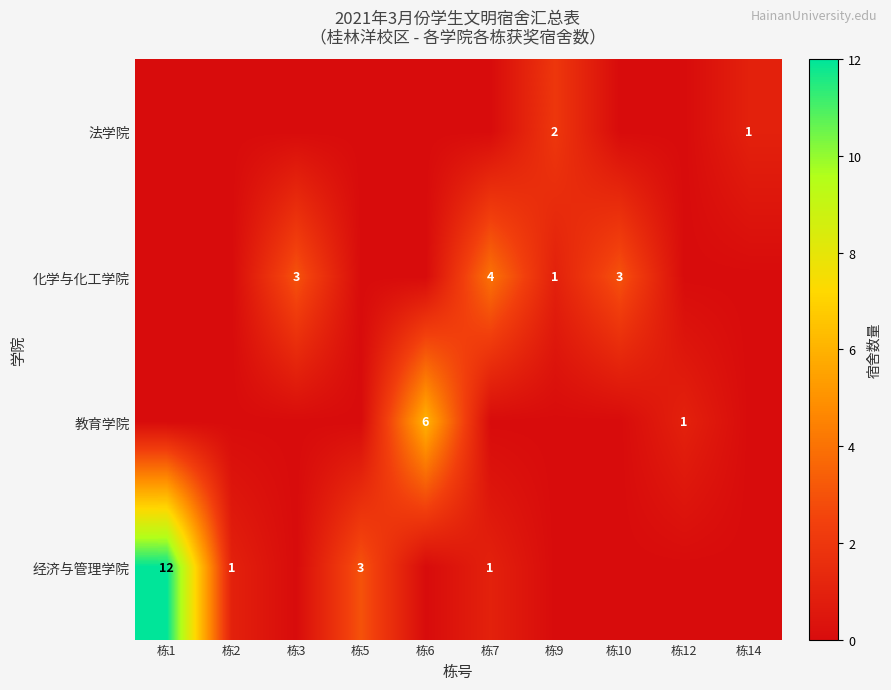

True or false: row_1 has a value of -2 at 栋5.

False